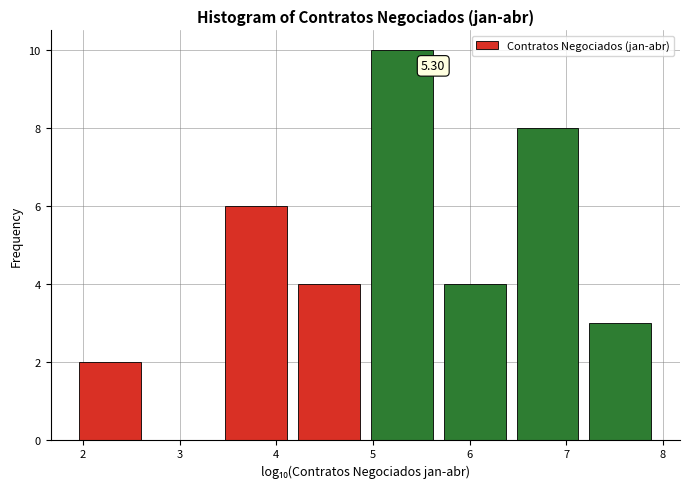

Over which range of the x-axis is the bar tallest?

4.9 to 5.7